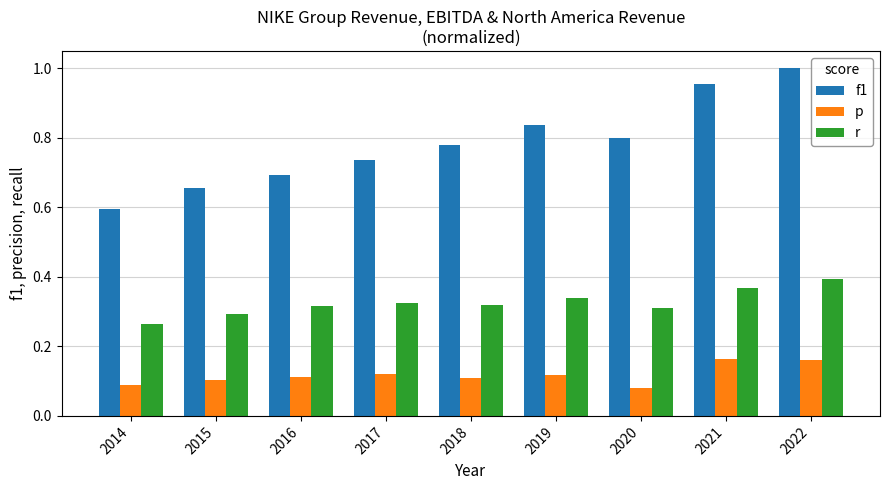

Between 2014 and 2017, which series saw the biggest shift?

f1